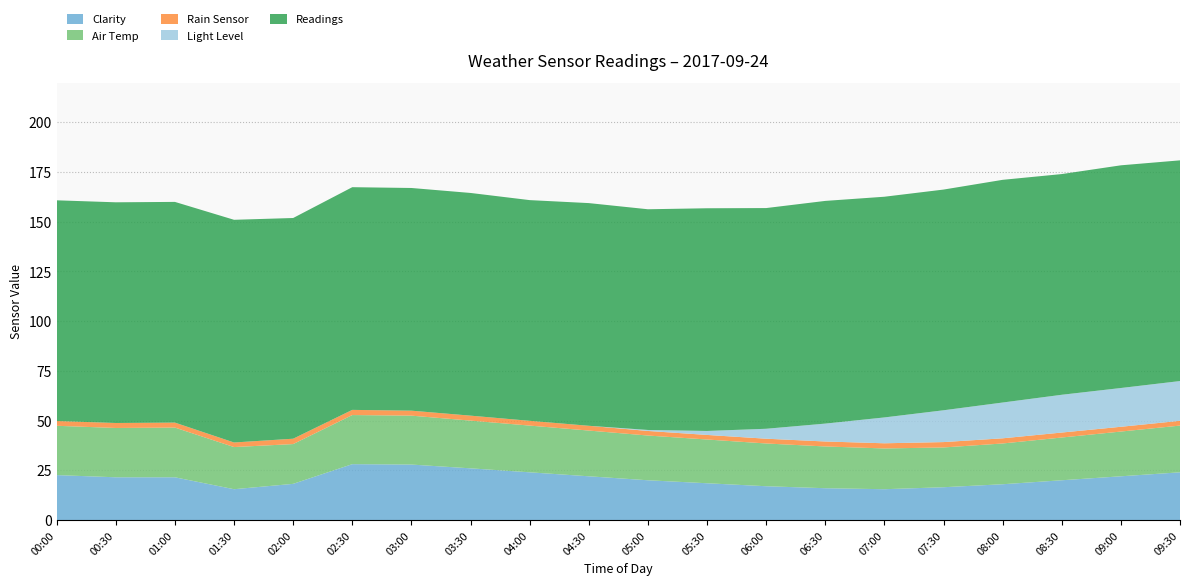

Reading left to right, extract all data points from this chart.

Clarity: 22.6	21.5	21.5	15.5	18.2	28.1	27.9	26.0	24.0	22.0	20.0	18.5	17.0	16.0	15.5	16.5	18.0	20.0	22.0	24.0
Air Temp: 24.8	24.8	25.0	21.2	20.0	24.7	24.6	24.0	23.5	23.0	22.5	22.0	21.5	21.0	20.5	20.0	20.5	21.5	22.5	23.5
Rain Sensor: 2.4	2.5	2.5	2.3	2.7	2.6	2.5	2.5	2.4	2.4	2.3	2.3	2.4	2.5	2.6	2.7	2.6	2.5	2.4	2.4
Light Level: 0.0	0.0	0.0	0.0	0.0	0.0	0.0	0.0	0.0	0.0	0.5	2.0	5.0	9.0	13.0	16.0	18.0	19.0	19.5	20.0
Readings: 111.0	111.0	111.0	112.0	111.0	112.0	112.0	112.0	111.0	112.0	111.0	112.0	111.0	112.0	111.0	111.0	112.0	111.0	112.0	111.0